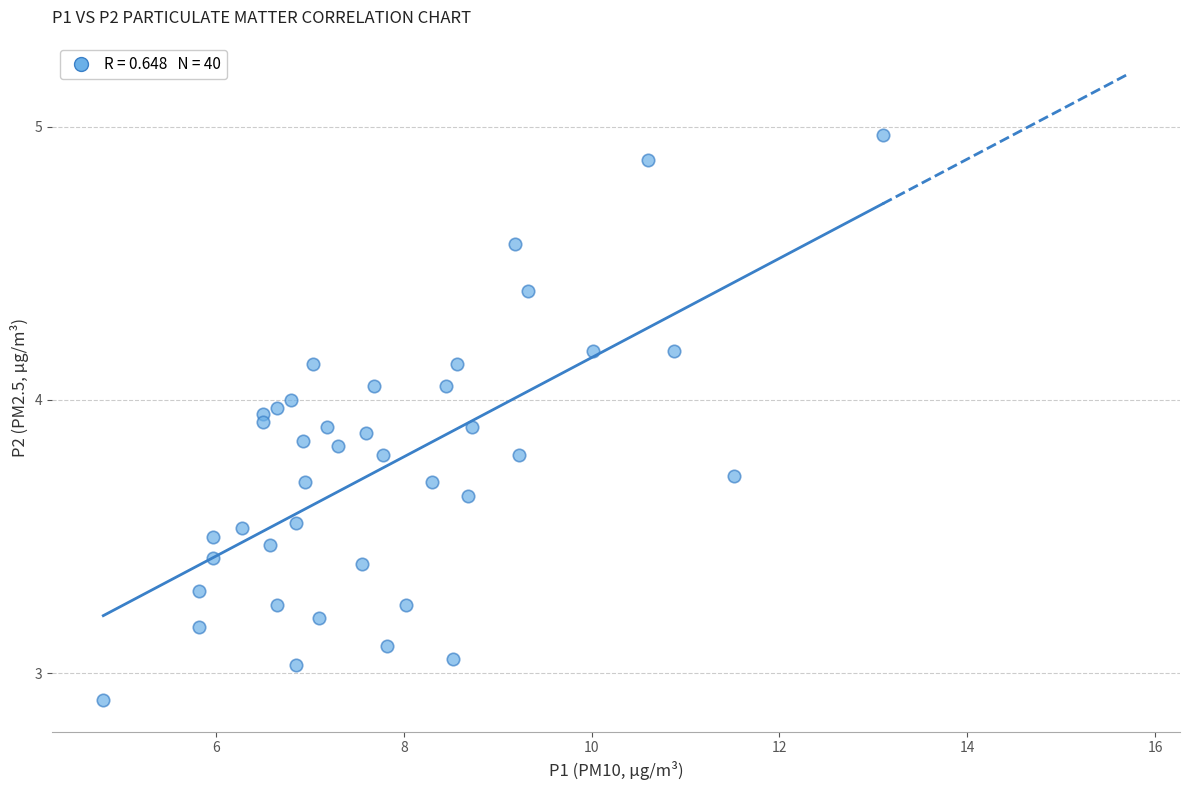

What is the range of Y values (max minus min)?

2.1